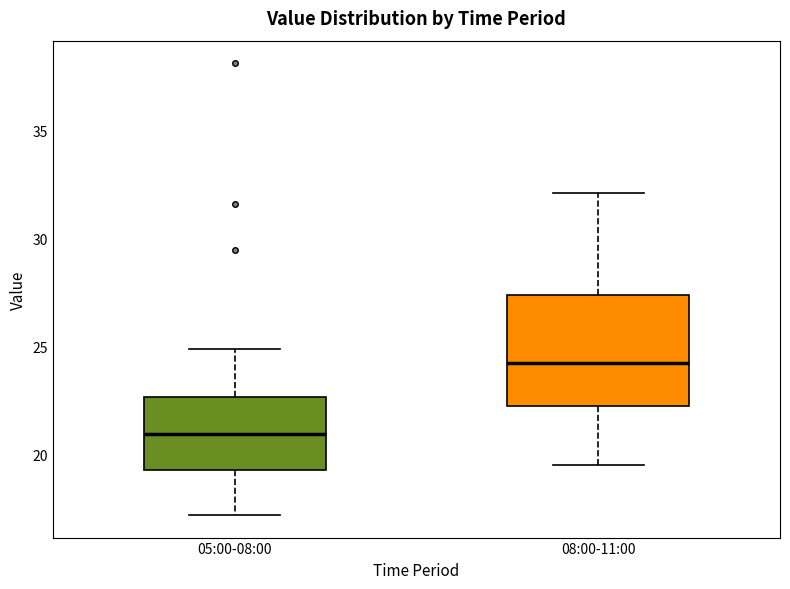

Which box has the highest median line?

08:00-11:00